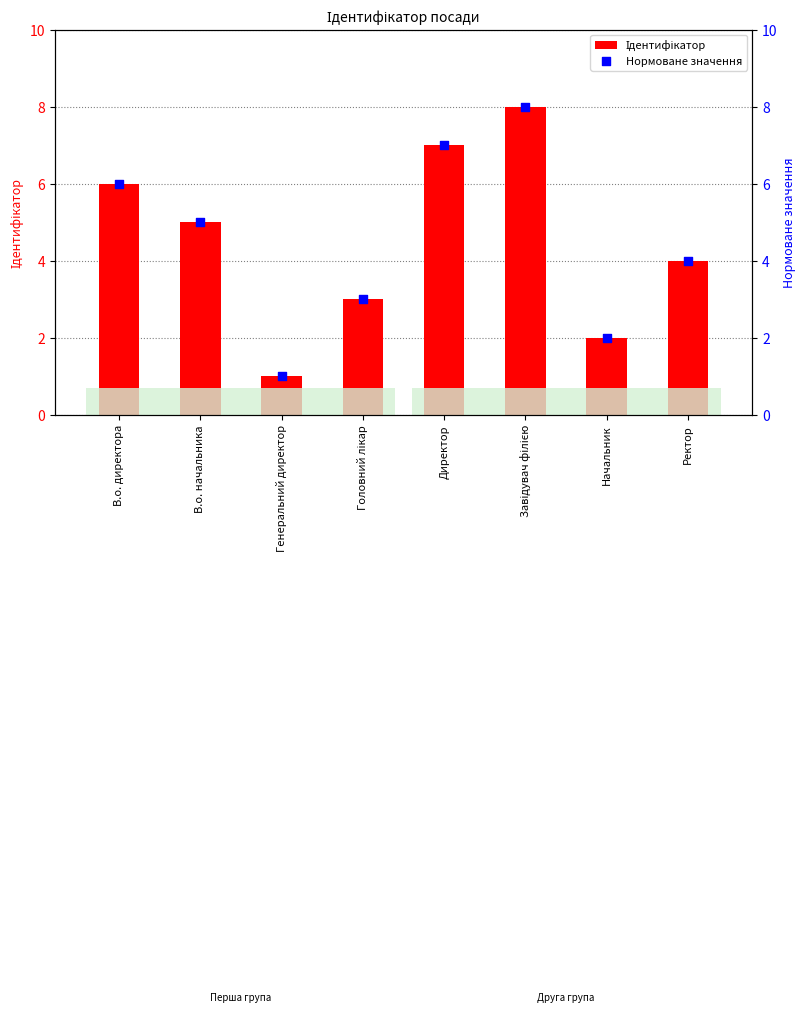

At which category is the sum across all series the highest?

Завідувач філією